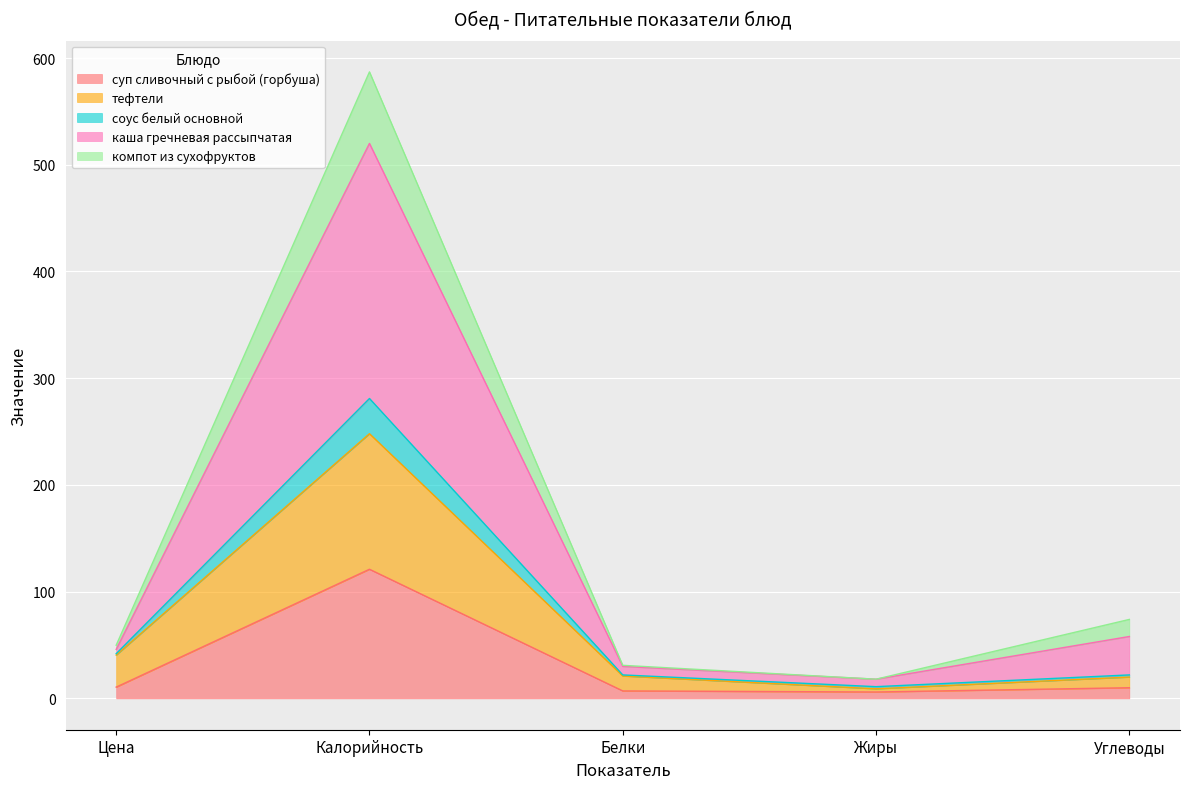

Where is the first local maximum for суп сливочный с рыбой (горбуша)?

Калорийность